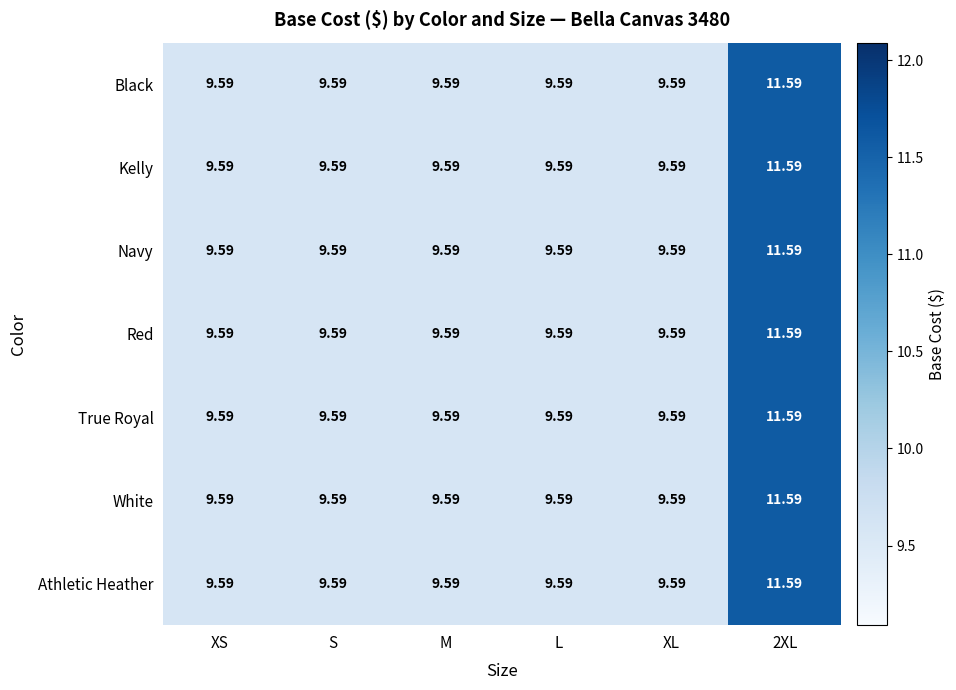

How many series are shown in this chart?

7